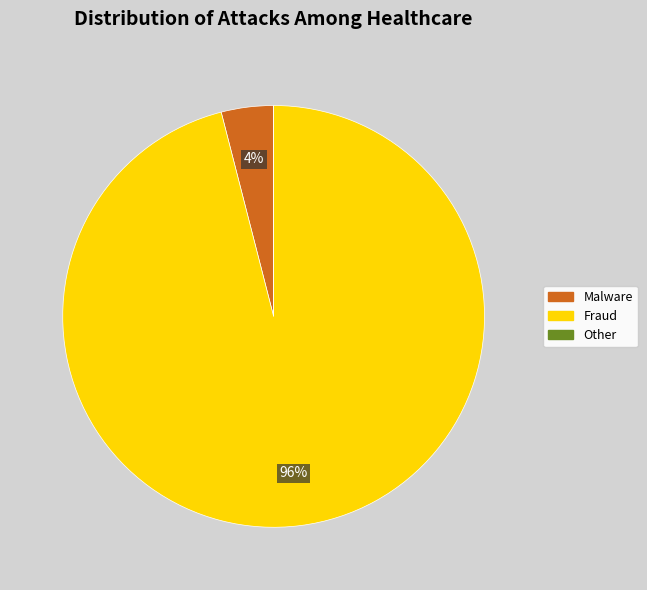

Which has a higher value, Malware or Fraud?

Fraud